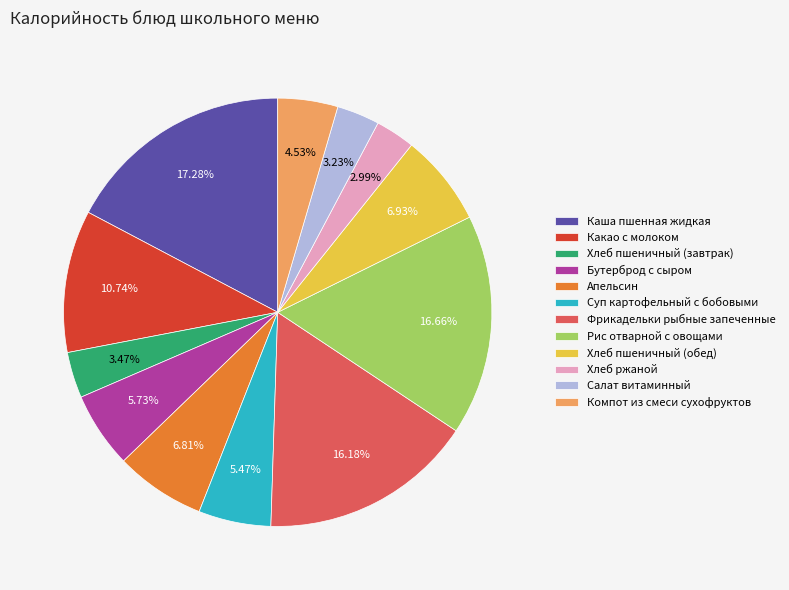

Which has a higher value, Фрикадельки рыбные запеченные or Каша пшенная жидкая?

Каша пшенная жидкая